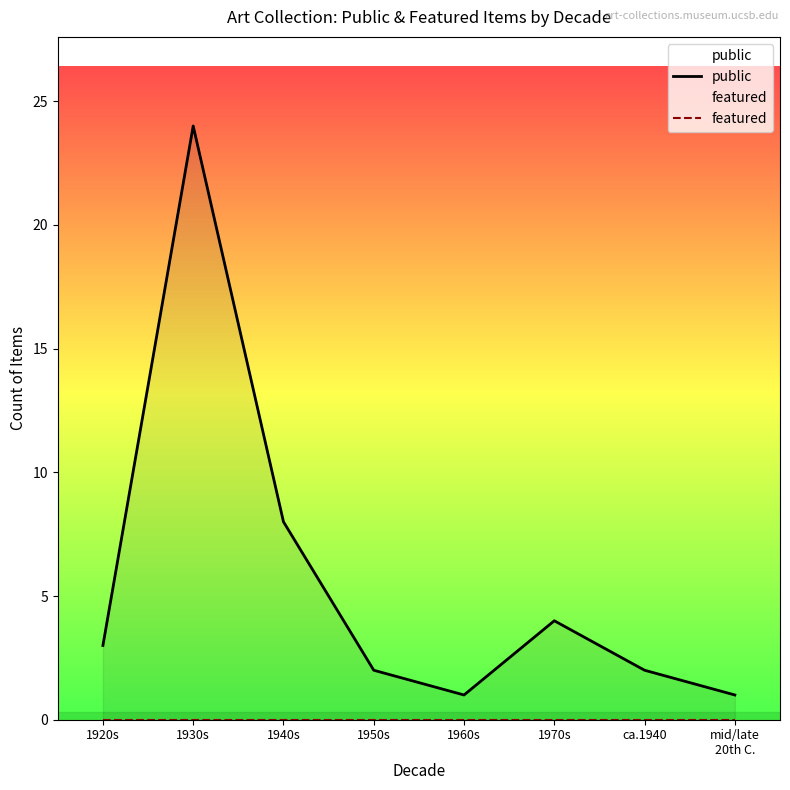

Rank the series by their average value, from lowest to highest.

featured, public